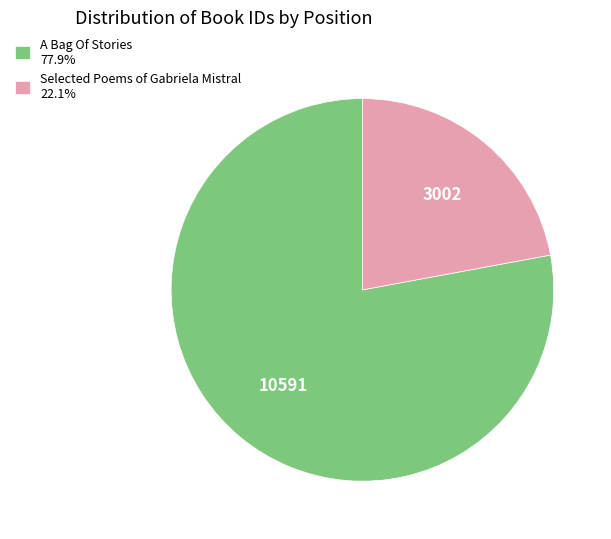

Do Selected Poems of Gabriela Mistral 22.1% and A Bag Of Stories 77.9% together represent more than half of the pie?

Yes